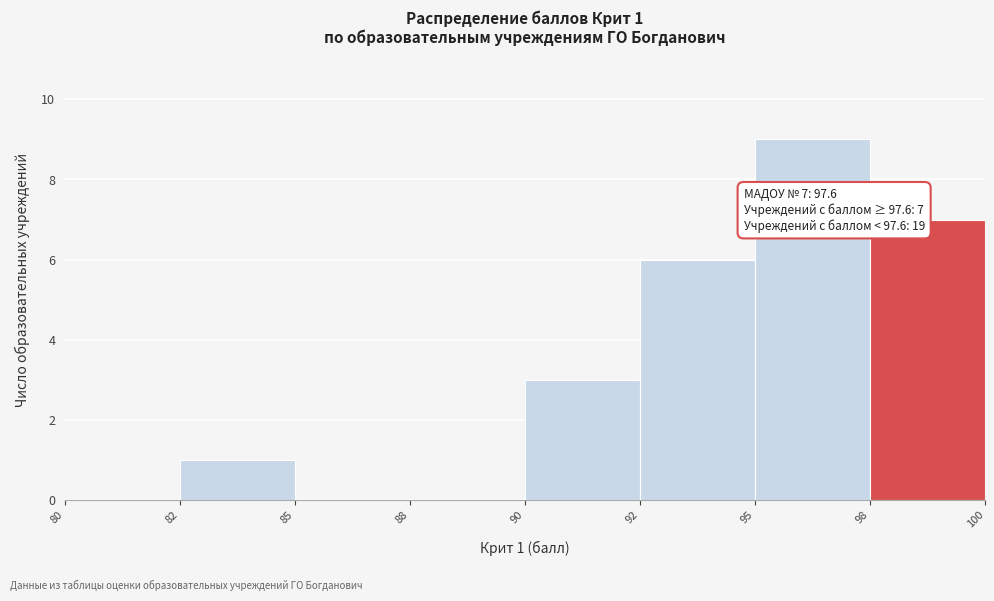

Reading left to right, extract all data points from this chart.

80=0	82=1	85=0	88=0	90=3	92=6	95=9	98=7